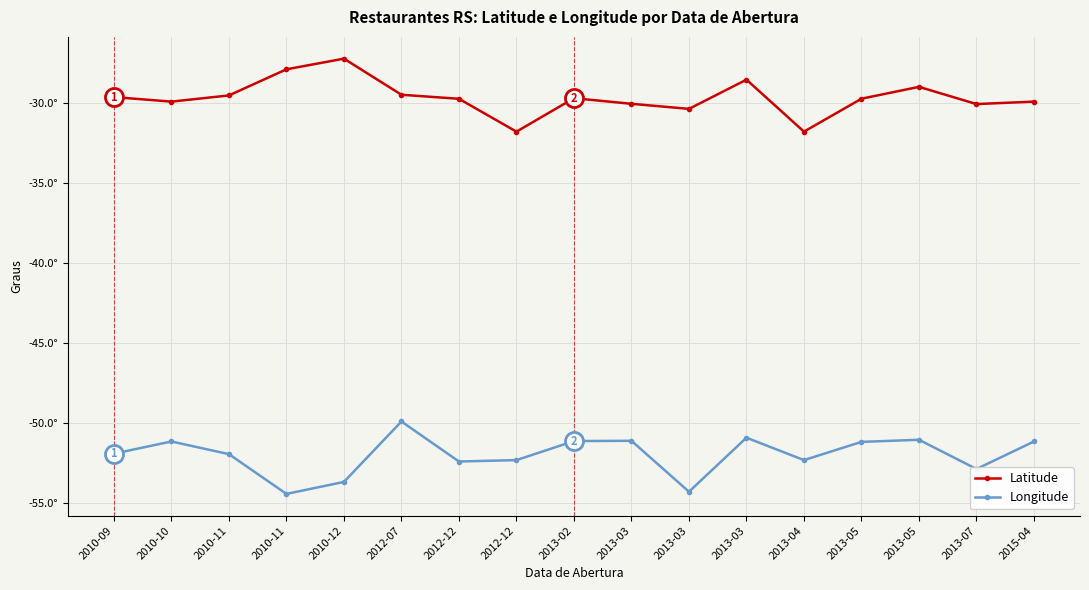

What is the difference between the Latitude values at 2013-02 and 2010-10?

0.2